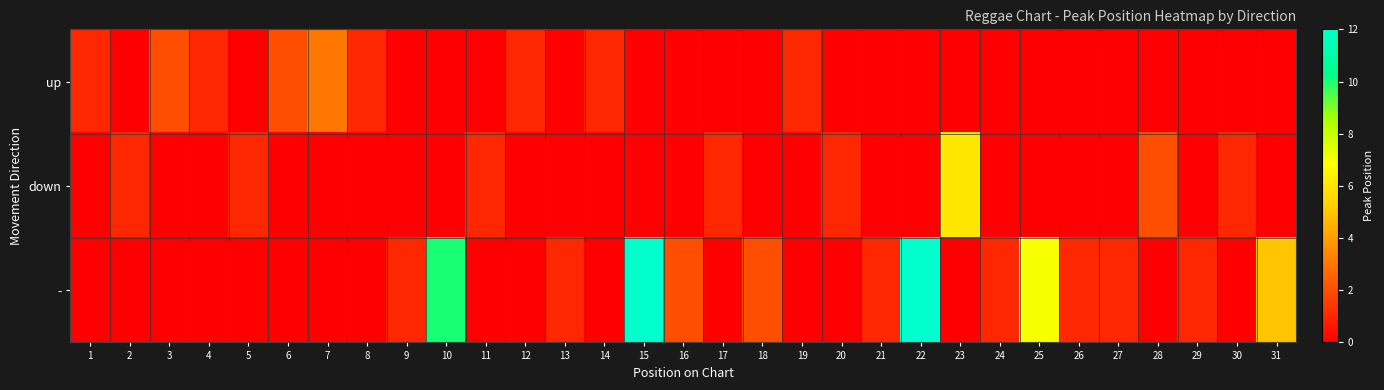

Which series has the widest spread of values?

-